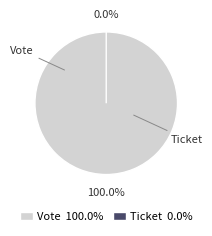

What is the smallest slice in the pie chart?

Ticket